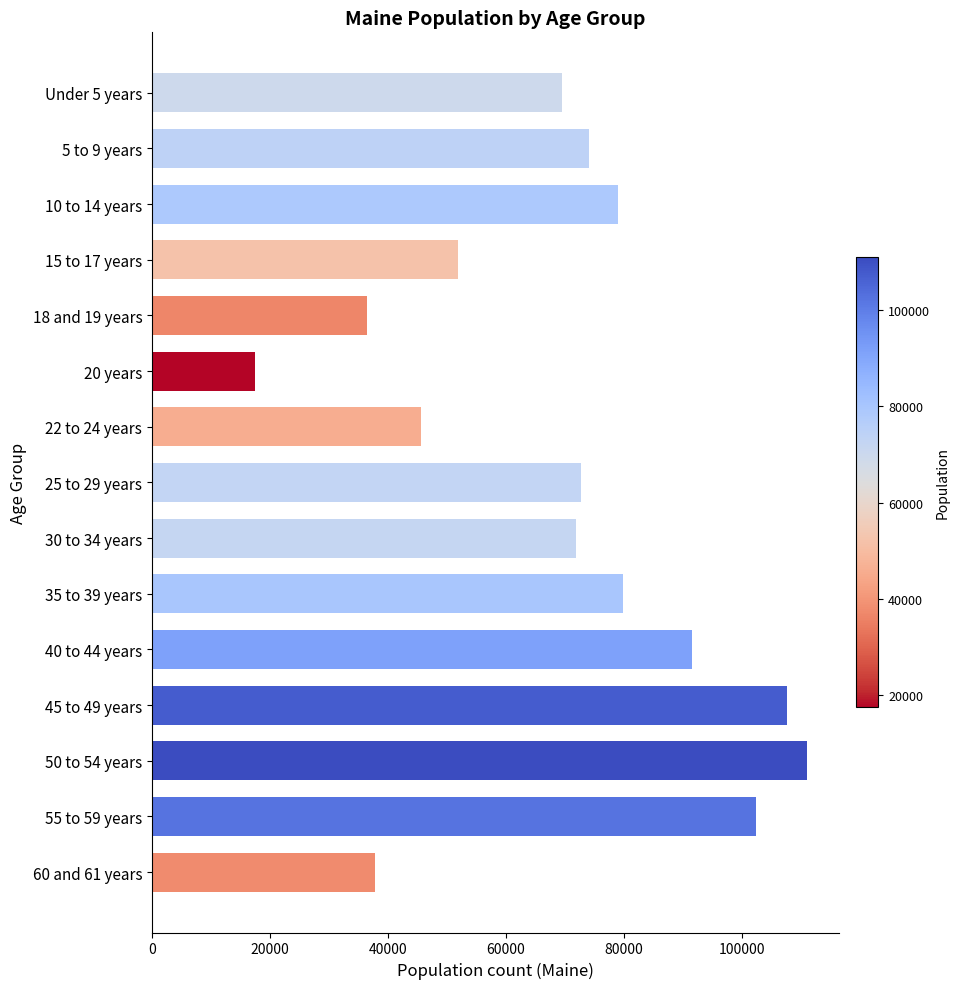

What is the greatest value displayed?

110956